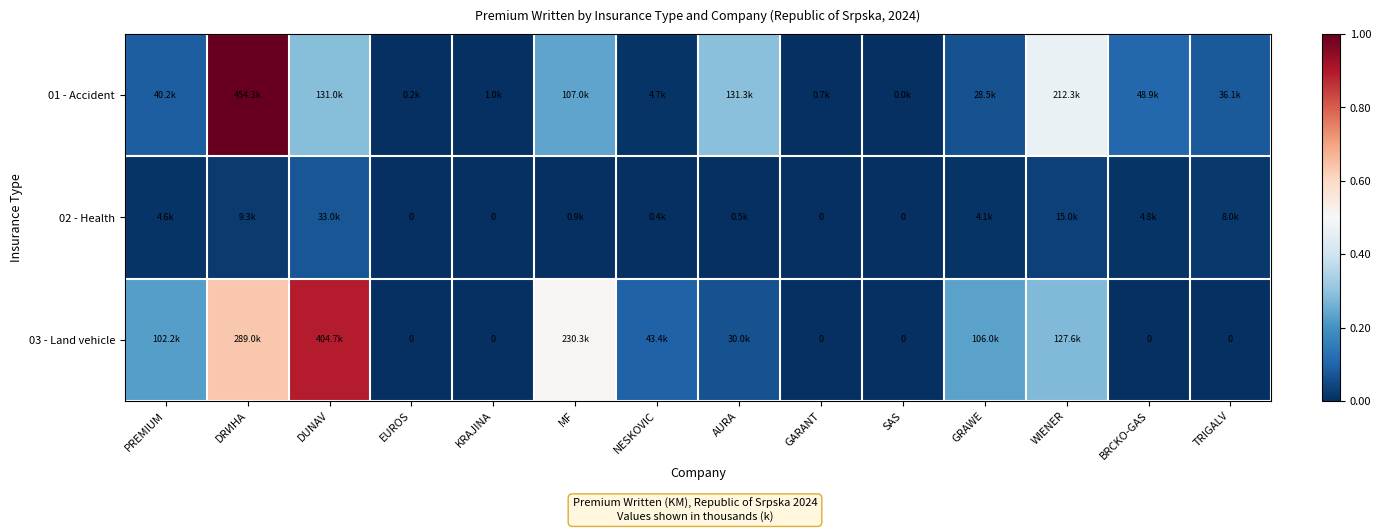

Between MF and EUROS, which is larger?

MF